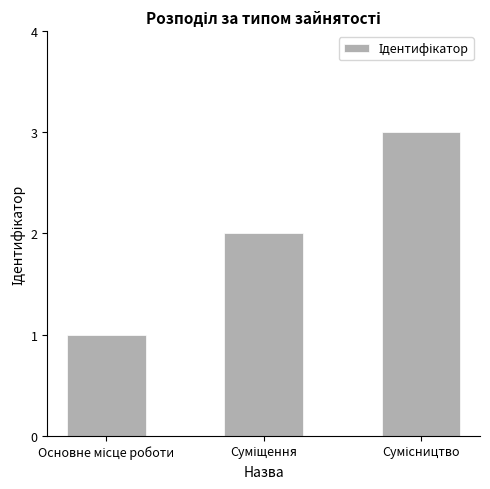

What is the maximum value shown in the chart?

3